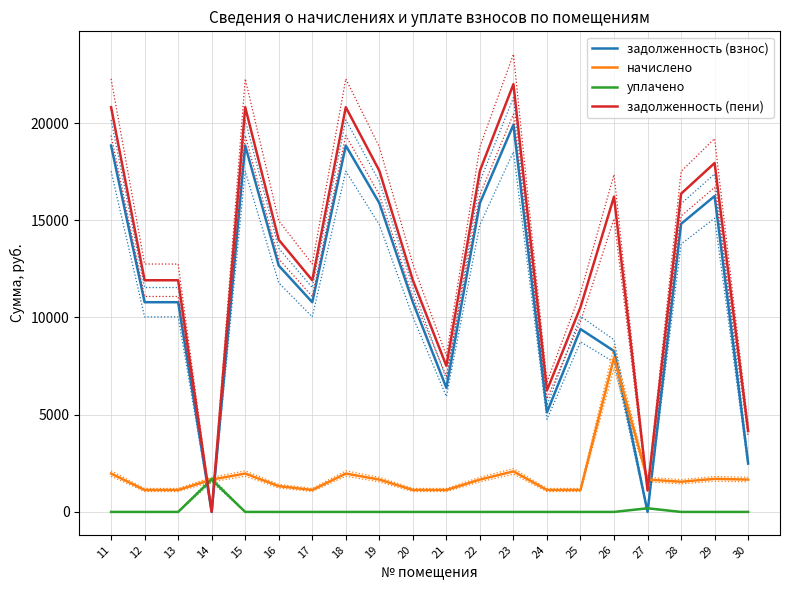

How many intersections are there between задолженность (взнос) and уплачено?

4